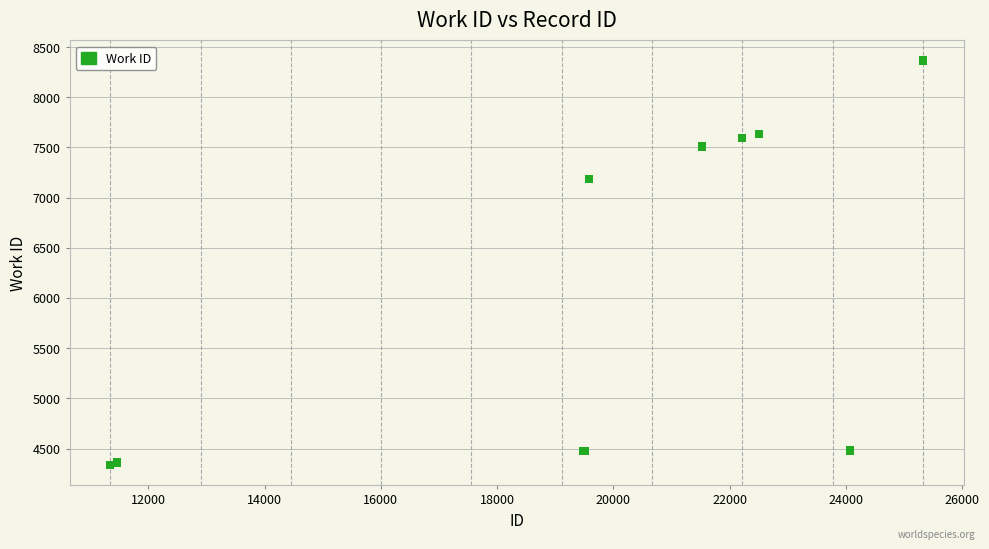

What Y value in the scatter plot is closest to 6352?

7187